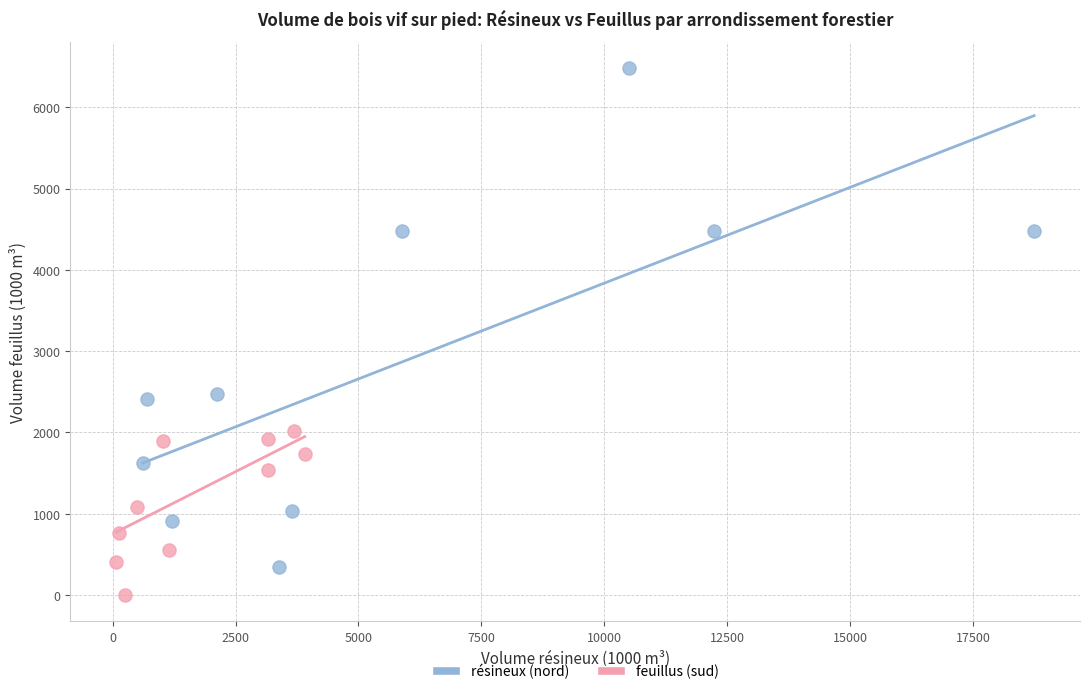

Which series reaches the minimum Y coordinate?

feuillus (sud)